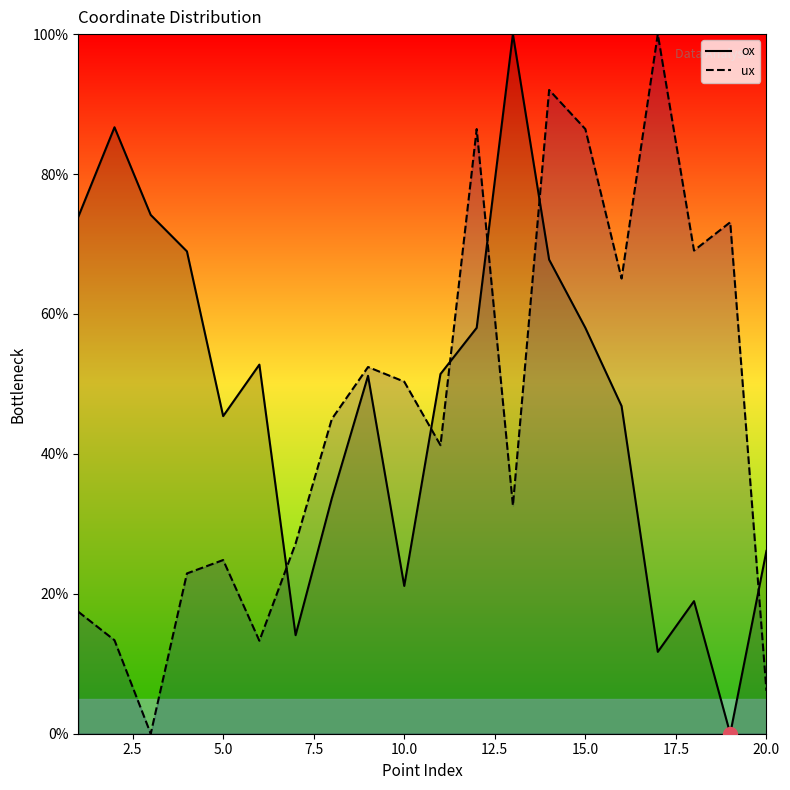

What is the greatest value displayed?

100.0